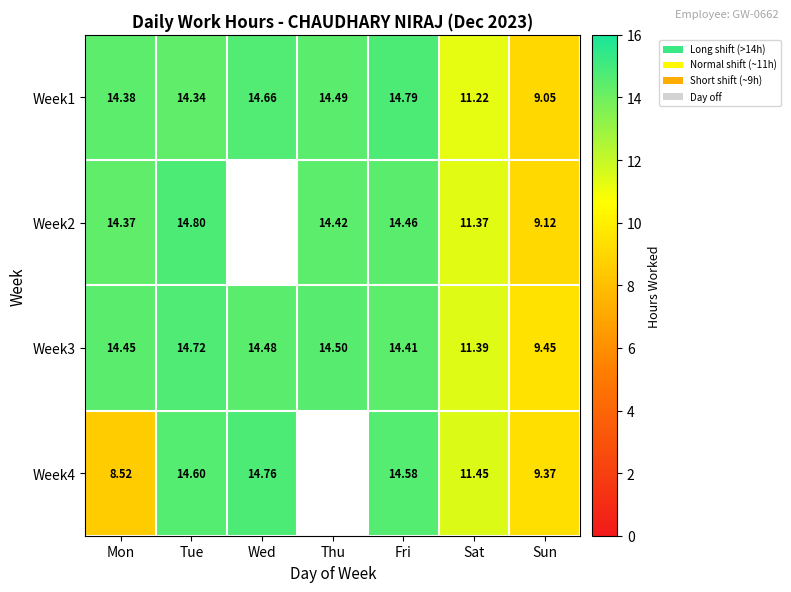

The value of Week1 at Wed is 9.6. True or false?

False